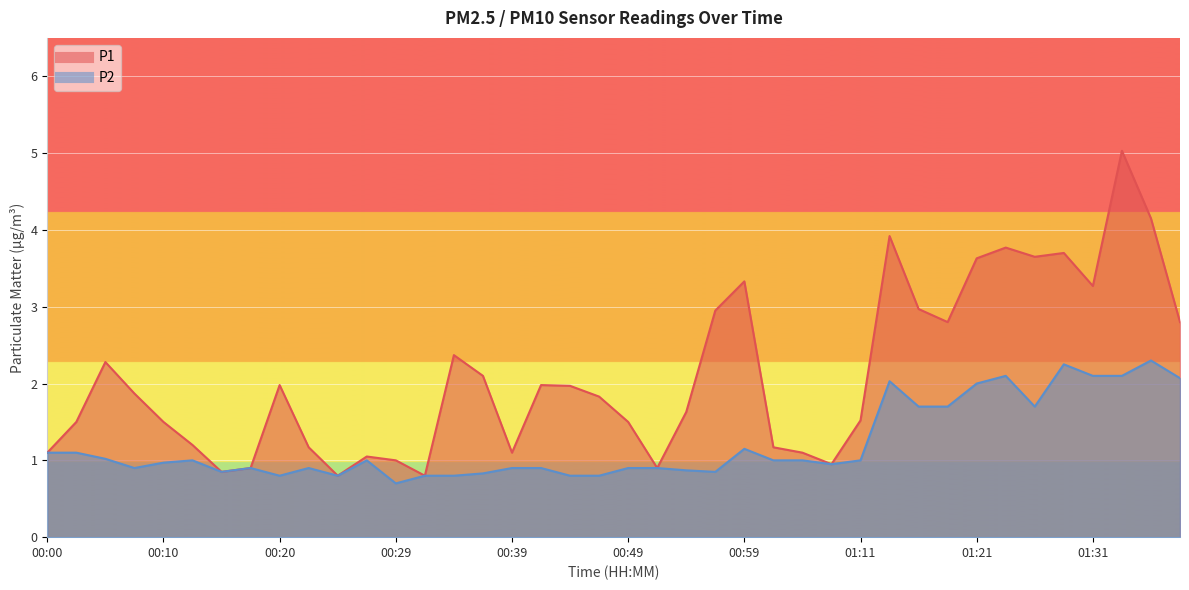

Which label corresponds to the largest value in the chart?

01:34